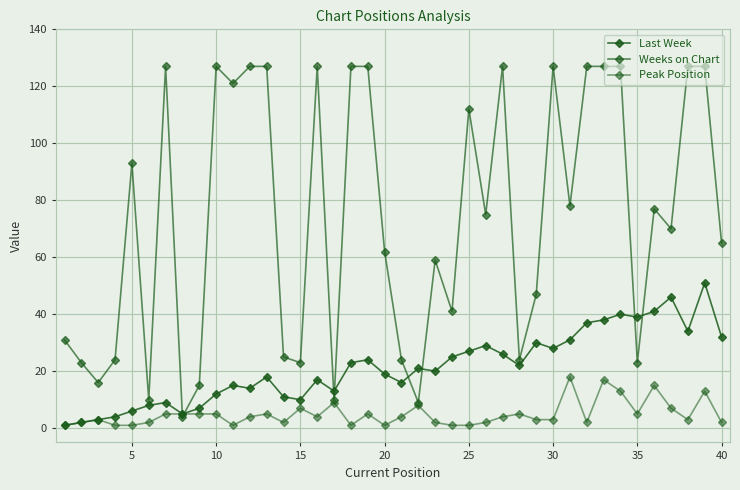

Which series has the largest total across all categories?

Weeks on Chart